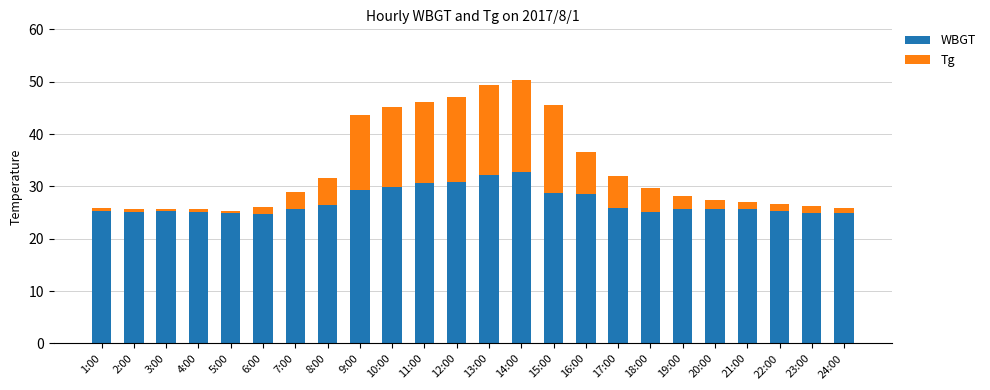

What is the lowest value of the WBGT series?

24.8